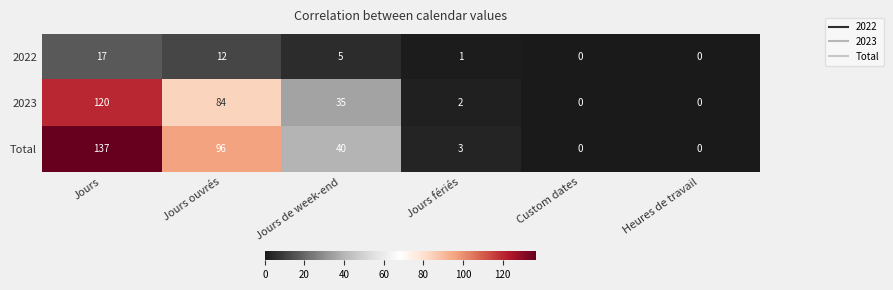

What is the difference between the highest and lowest values at Jours fériés?

2